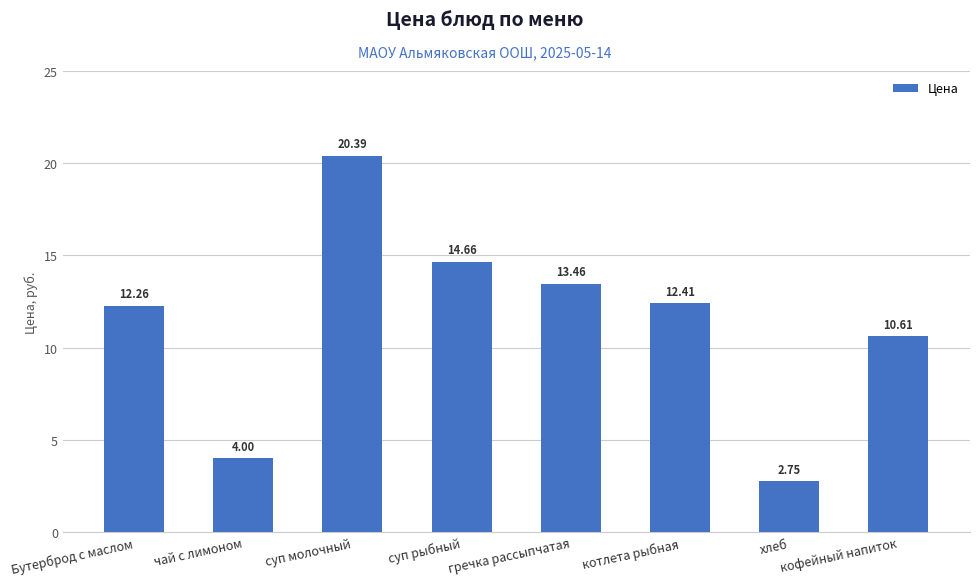

What is the maximum value shown in the chart?

20.4